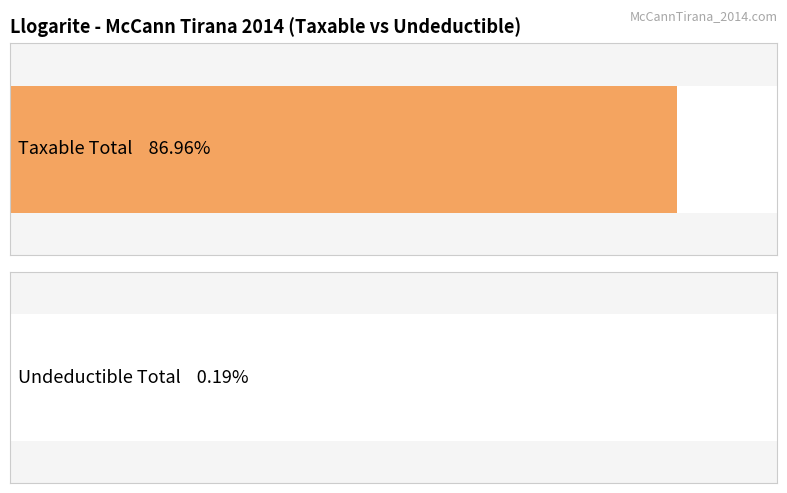

What are all the series names shown in the legend?

Taxable, Undeductible